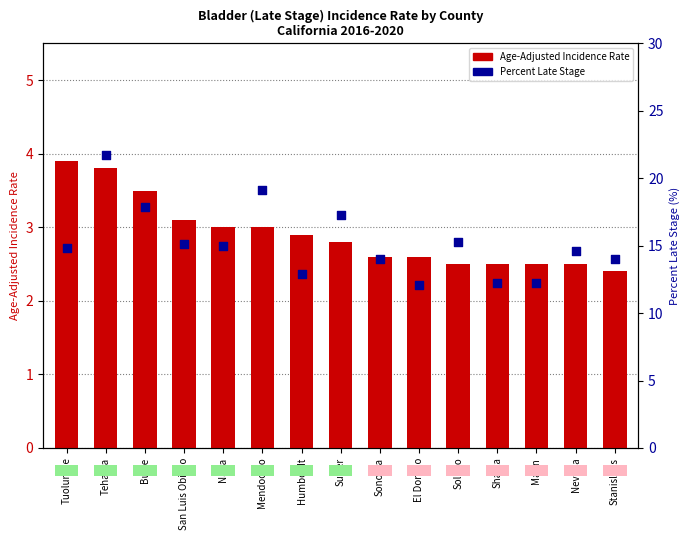

Is the value of Age-Adjusted Incidence Rate at Stanislaus greater than the value of Percent Late Stage at Sonoma?

No